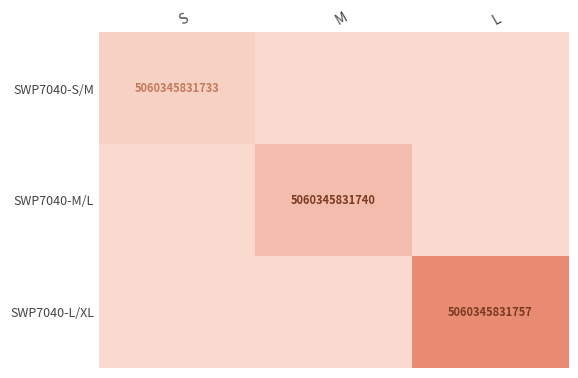

The value of SWP7040-S/M at S is 5060345831733. True or false?

True